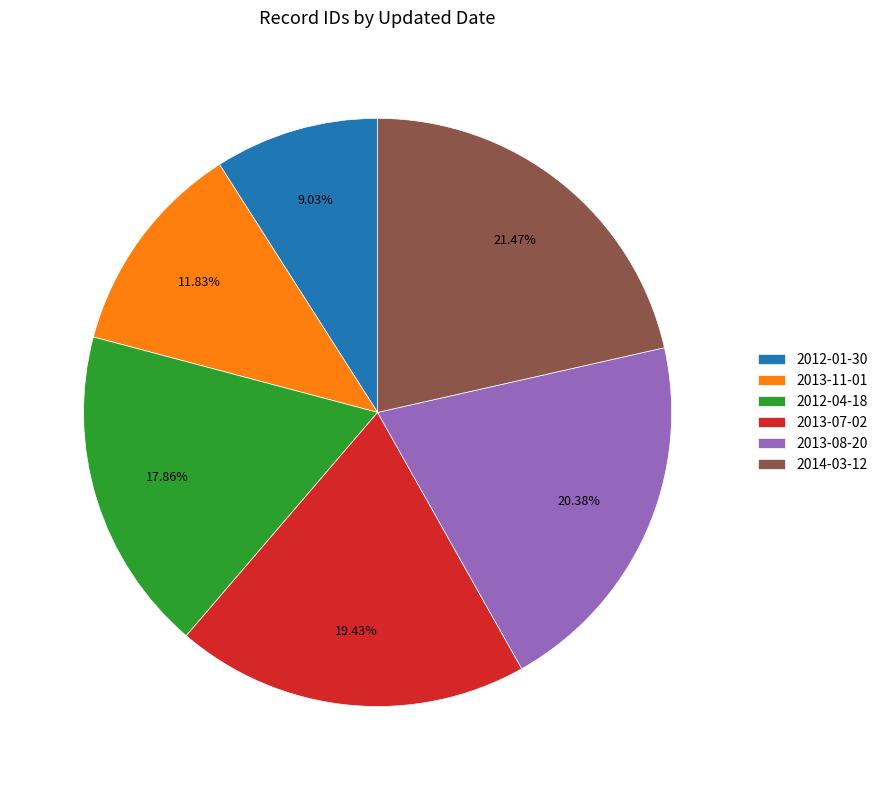

Which slice is the largest?

2014-03-12